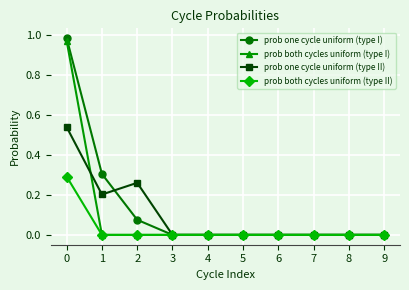

List the series in order of their peak value, highest first.

prob one cycle uniform (type I), prob both cycles uniform (type I), prob one cycle uniform (type II), prob both cycles uniform (type II)